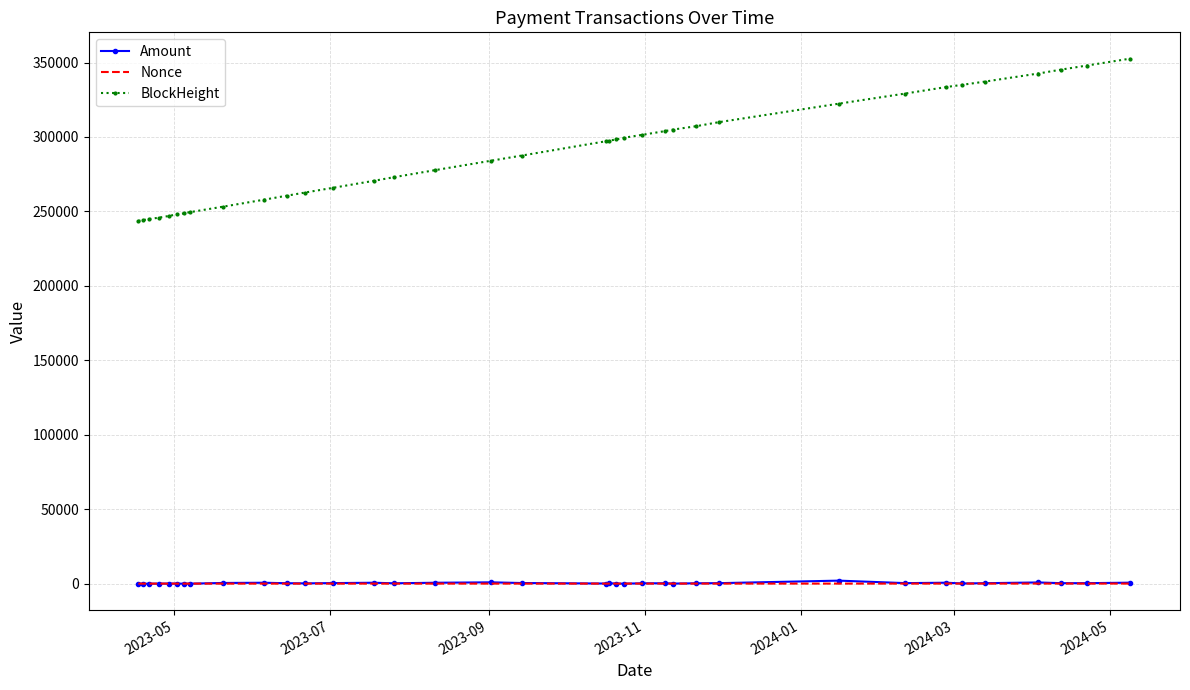

Which series has the largest total across all categories?

BlockHeight